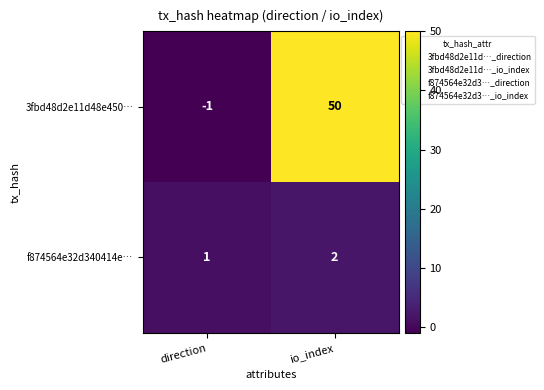

Reading left to right, transcribe all the data shown in this chart.

3fbd48d2e11d48e450…: direction=-1	io_index=50
f874564e32d340414e…: direction=1	io_index=2